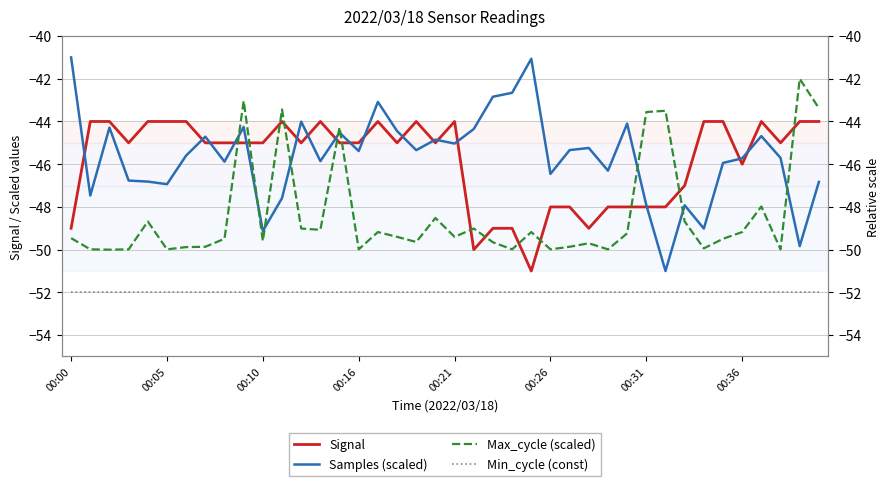

Which category has the highest value in the Samples (scaled) series?

00:00